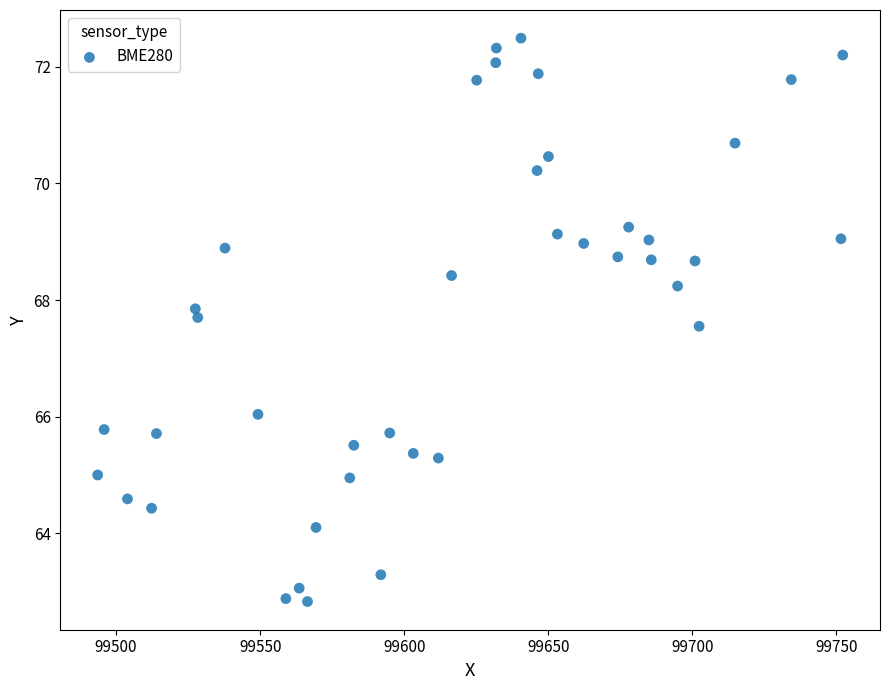

What is the range of X values (max minus min)?

258.7